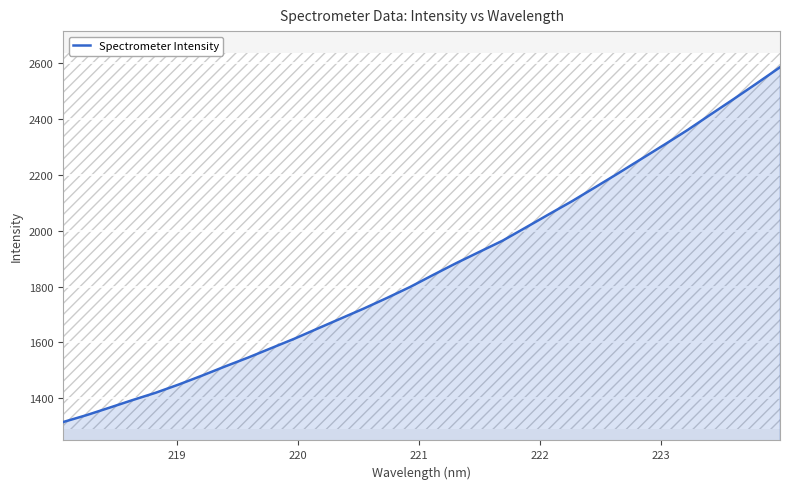

How many values are below 1841?

16